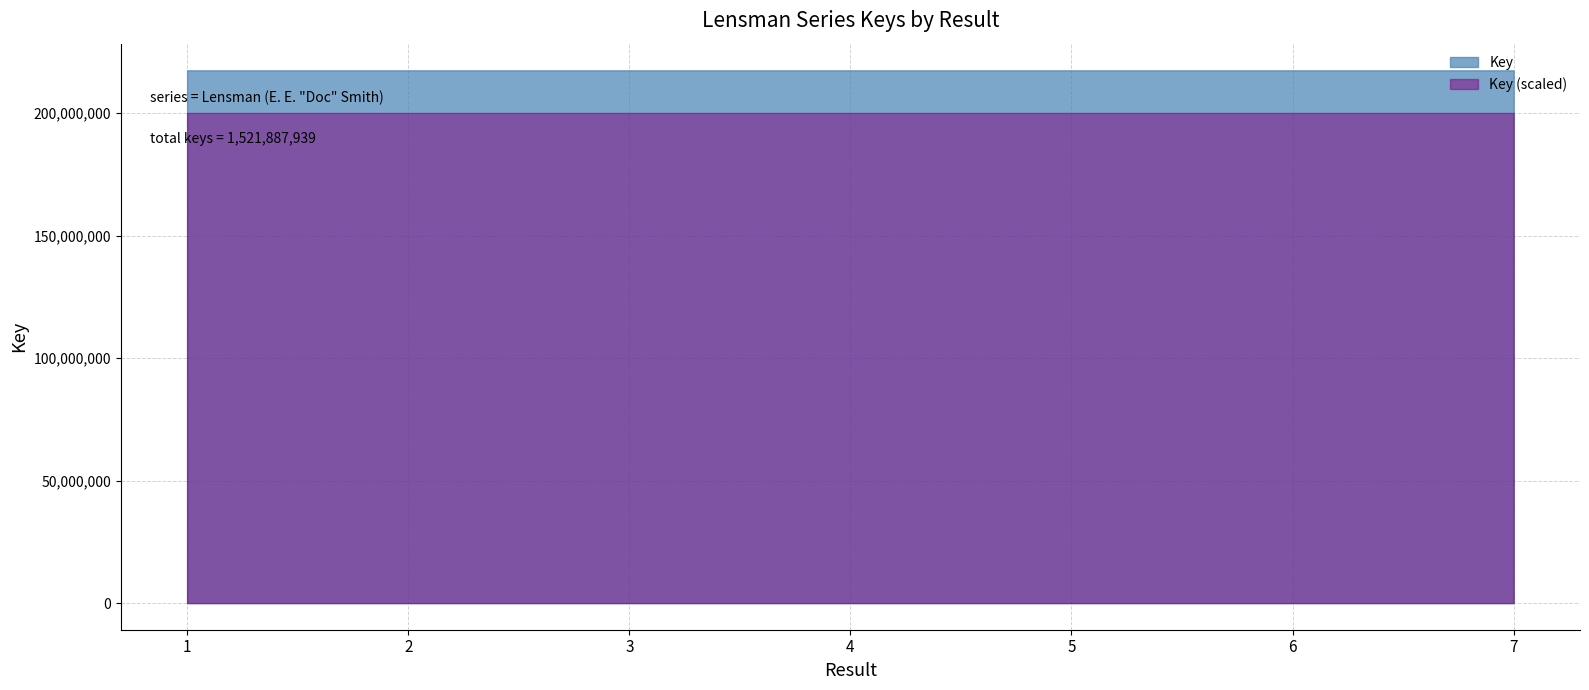

Where is the data nearest to the value 217412420?

1